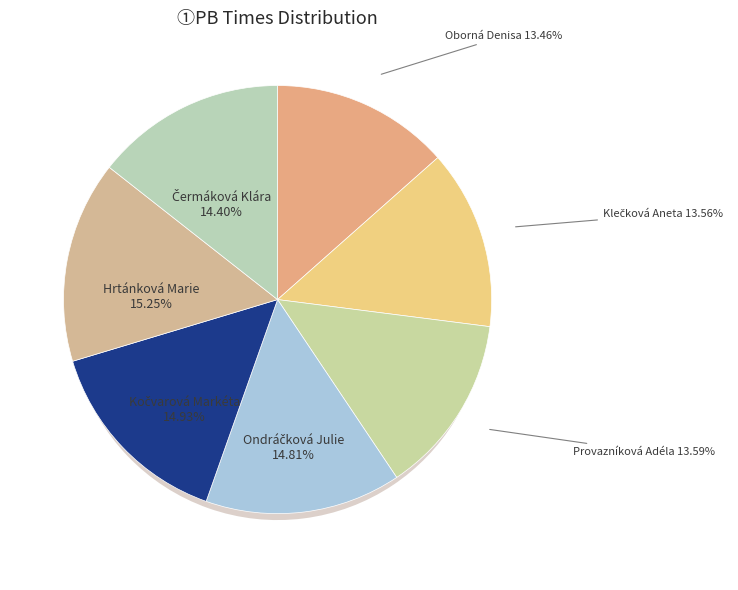

The Ondráčková Julie slice represents 15% of the pie. True or false?

True